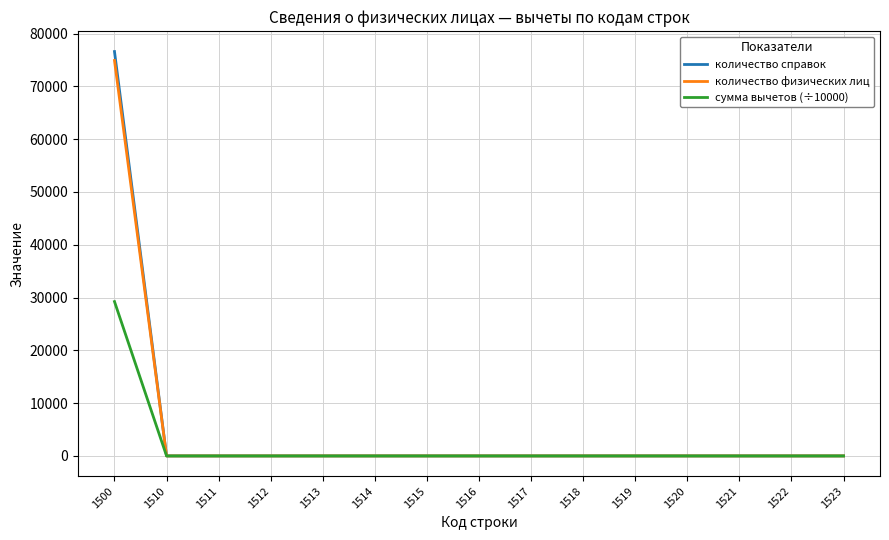

Reading left to right, transcribe all the data shown in this chart.

количество справок: 76586.0	0.0	0.0	0.0	0.0	0.0	0.0	0.0	0.0	0.0	0.0	0.0	0.0	0.0	0.0
количество физических лиц: 74900.0	0.0	0.0	0.0	0.0	0.0	0.0	0.0	0.0	0.0	0.0	0.0	0.0	0.0	0.0
сумма вычетов (÷10000): 29234.1	0.0	0.0	0.0	0.0	0.0	0.0	0.0	0.0	0.0	0.0	0.0	0.0	0.0	0.0